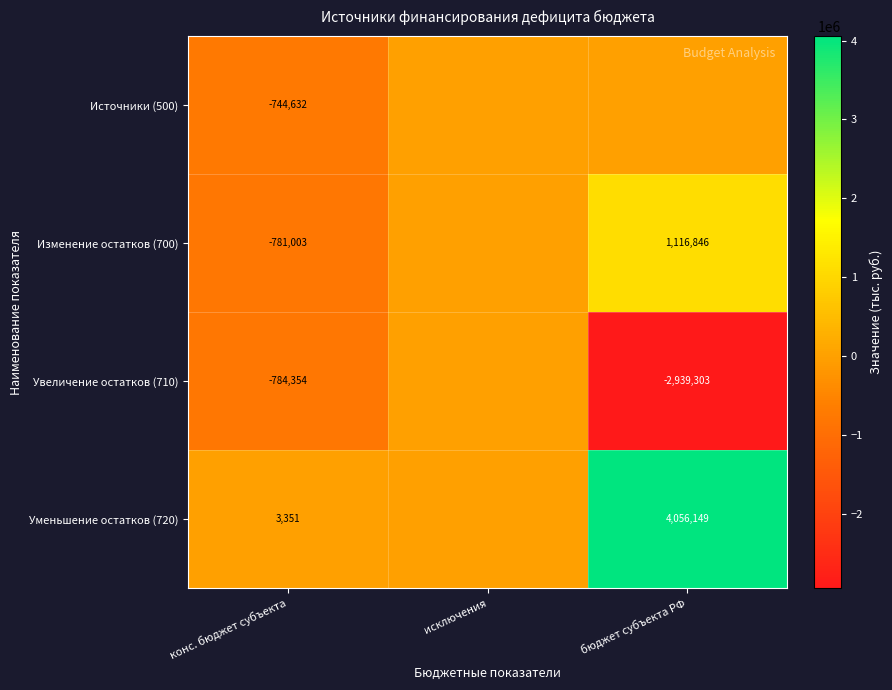

What is the difference between the Изменение остатков (700) values at конс. бюджет субъекта and бюджет субъекта РФ?

1897849